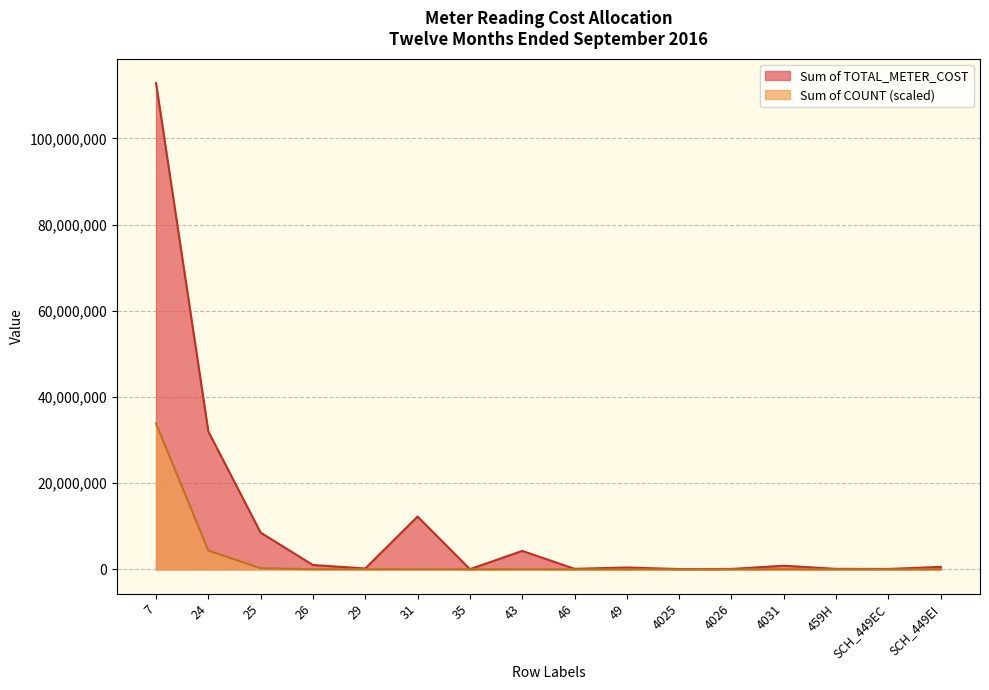

Reading left to right, extract all data points from this chart.

Sum of TOTAL_METER_COST: 112832556.0	31980178.0	8497979.0	991964.0	197150.0	12233436.0	28682.0	4265921.0	115504.0	418702.0	62479.0	82892.0	831778.0	101066.0	86046.0	563082.0
Proforma Total (Cost): 33849766.8	4341126.8	245961.8	27825.6	24982.1	16756.3	33.9	5551.6	270.8	981.7	2234.2	2301.9	981.7	237.0	101.6	1320.2